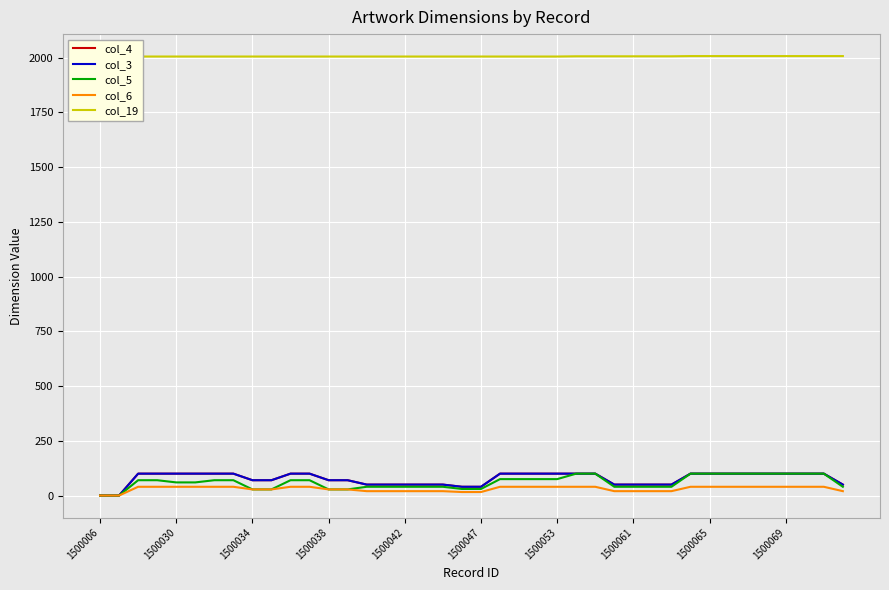

True or false: col_5 has more than 1 interior local peaks.

False